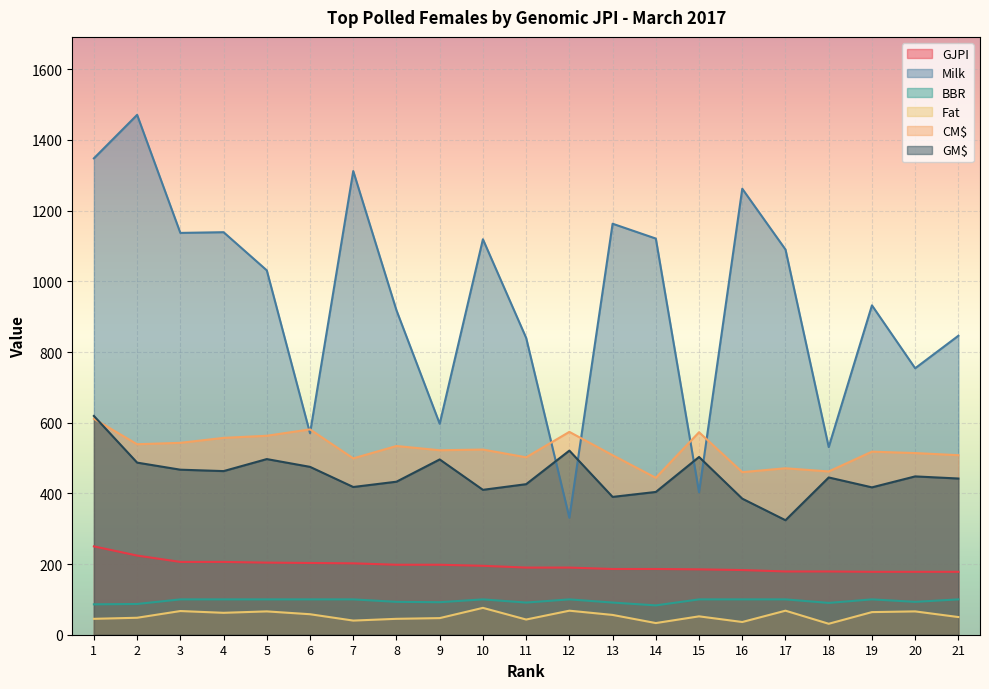

Which series has the largest range (max minus min)?

Milk